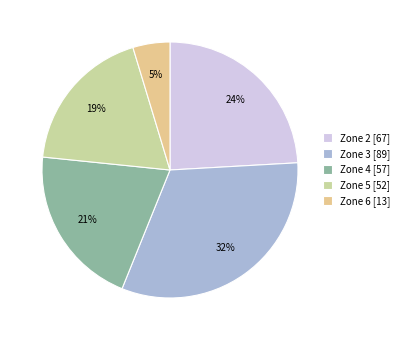

What percentage is the Zone 3 slice, to the nearest percent?

32%